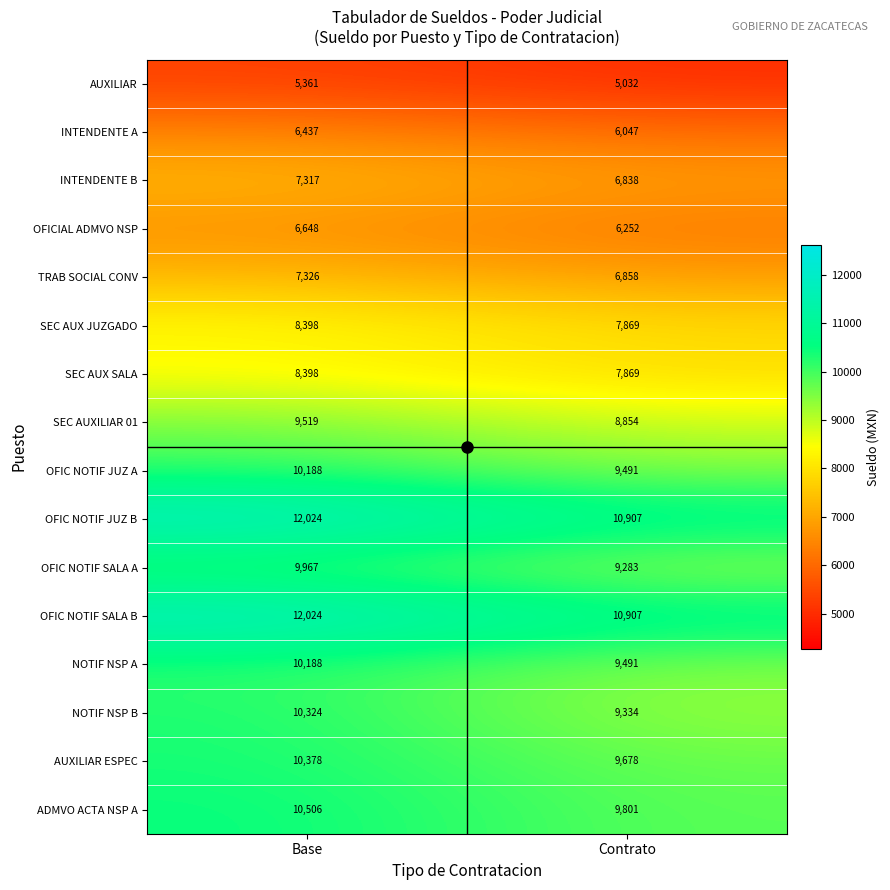

How many series are shown in this chart?

16